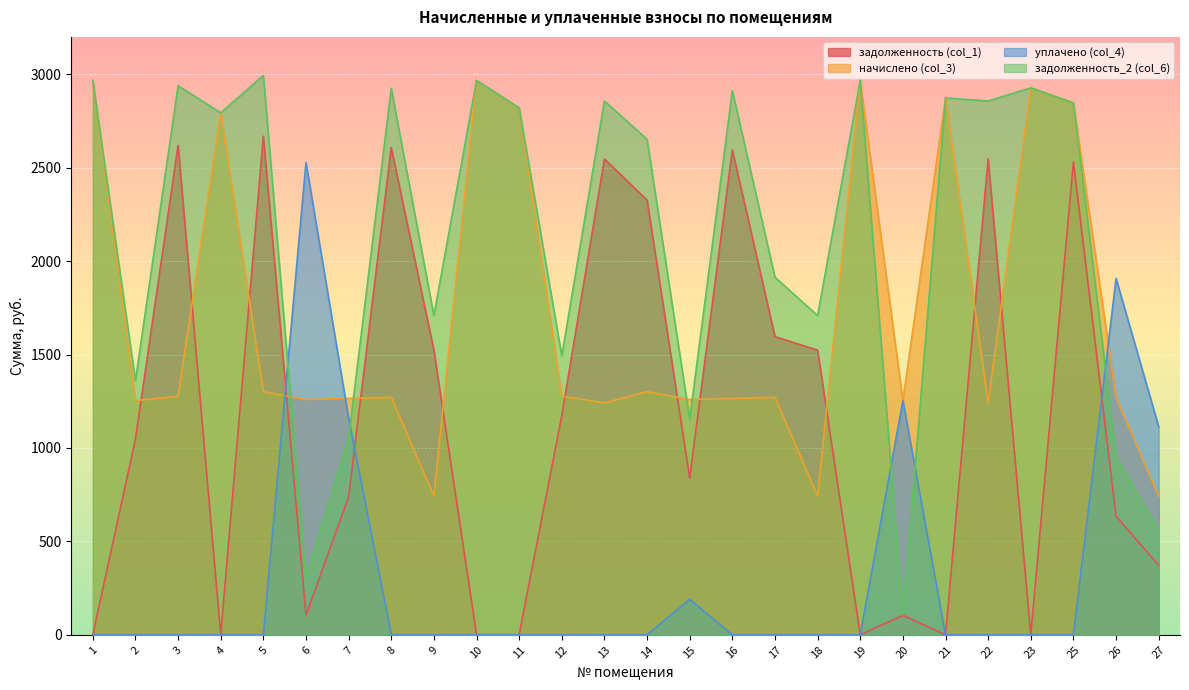

True or false: начислено (col_3) has more than 1 points higher than both neighbors.

True